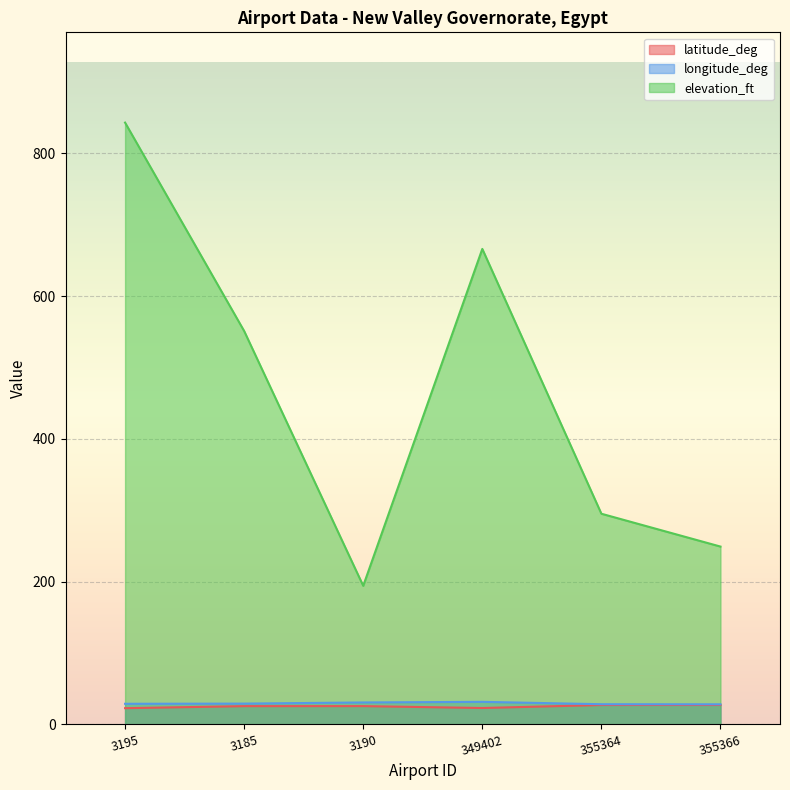

What is the label of the 5th point from the left?

355364